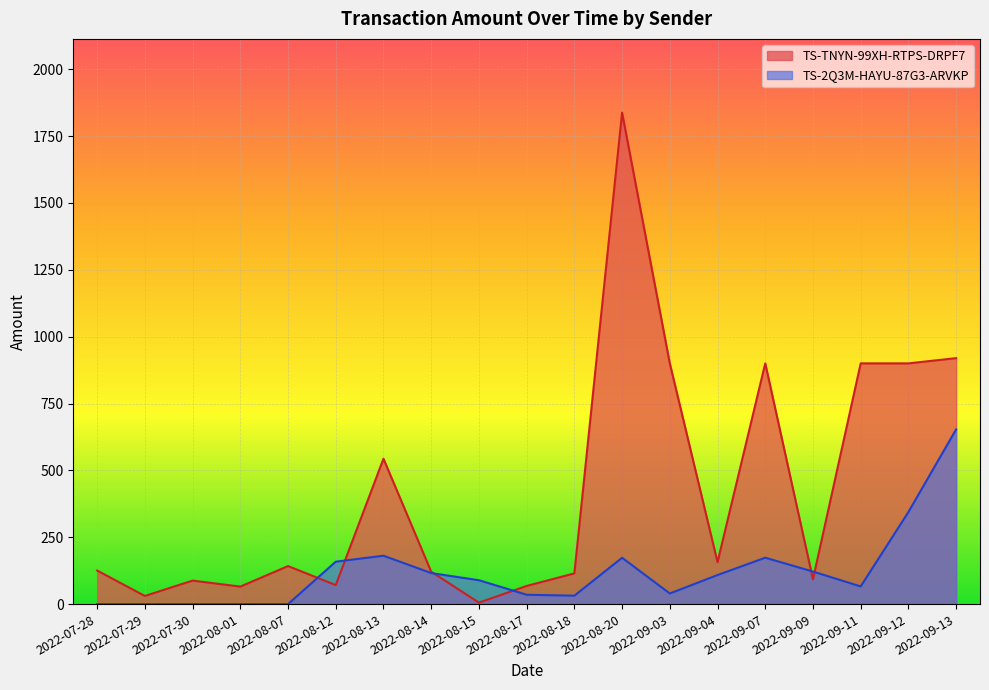

At which category is the sum across all series the highest?

2022-08-20